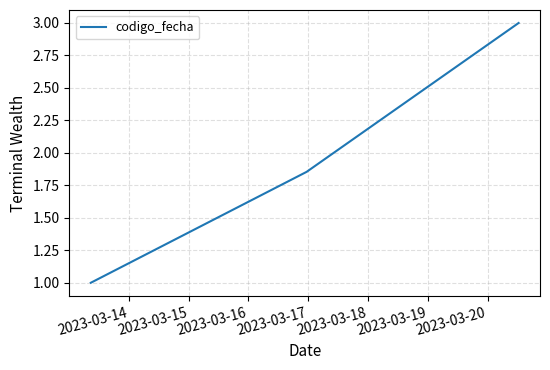

What is the difference between the maximum and minimum values?

2.0